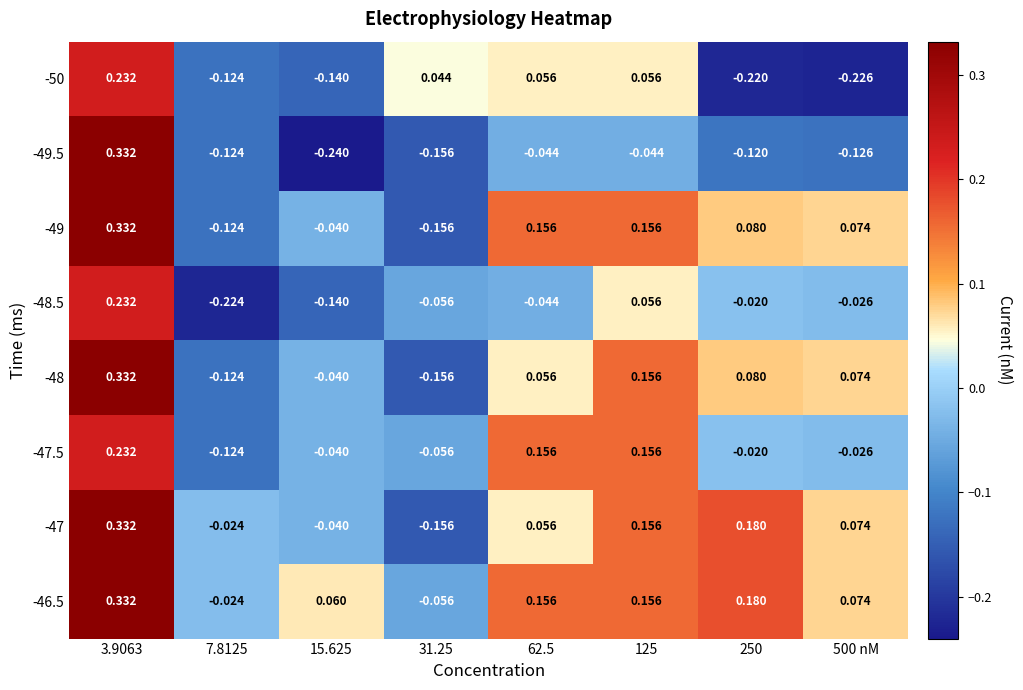

Is the value of -50 at 62.5 greater than the value of -48.5 at 7.8125?

Yes